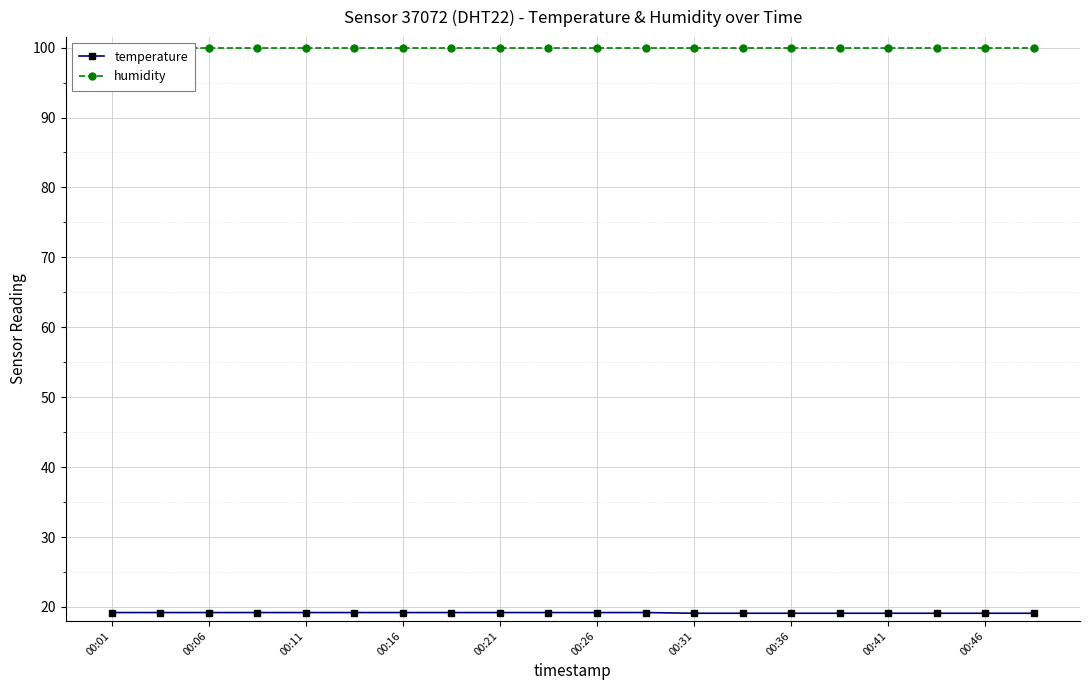

What is the smallest value displayed?

19.1